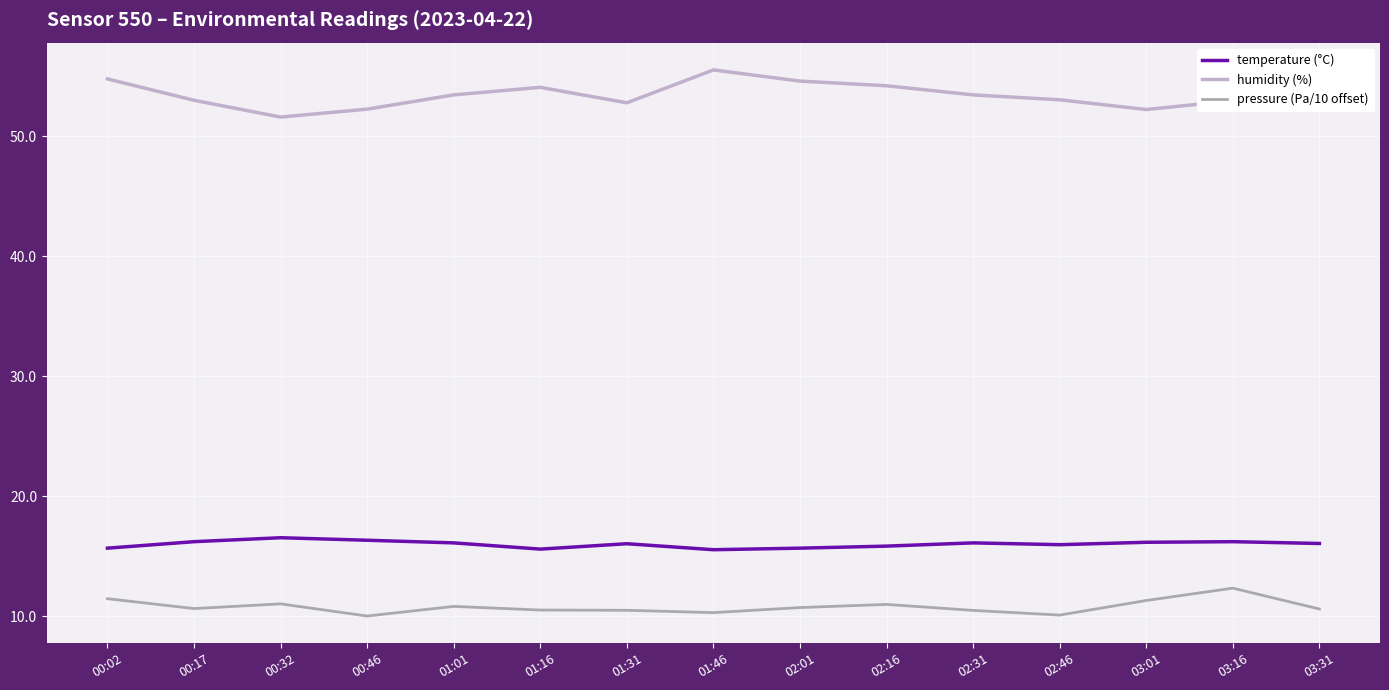

Rank the series by their maximum value, from lowest to highest.

pressure (Pa/10 offset), temperature (°C), humidity (%)